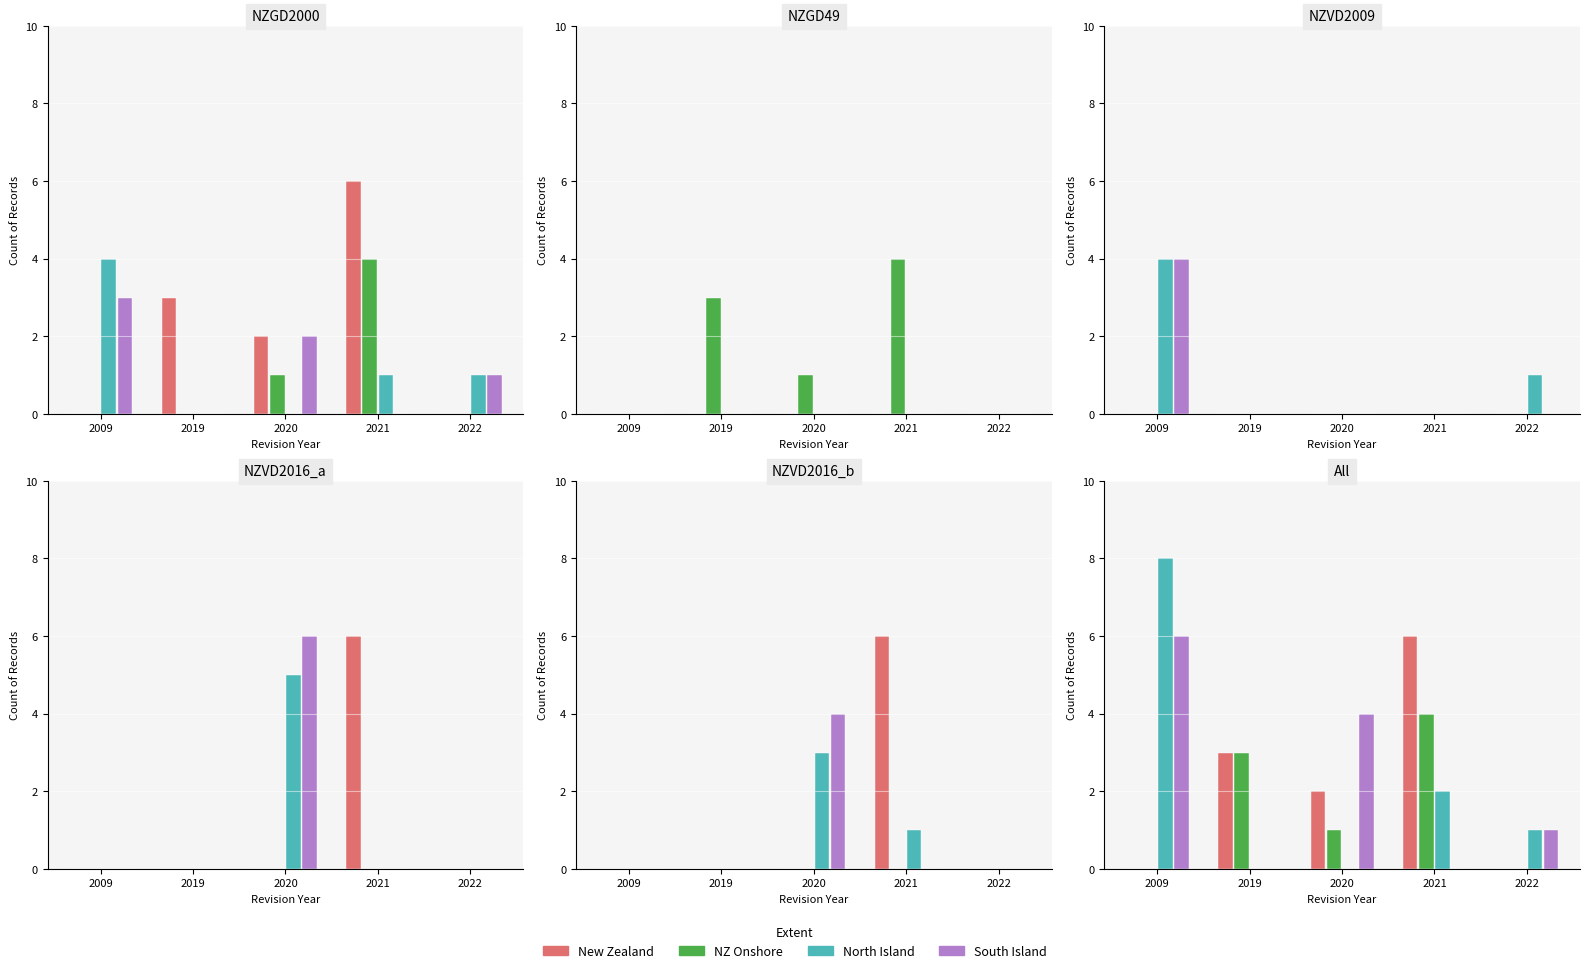

What is the average value of the NZ Onshore series?

2